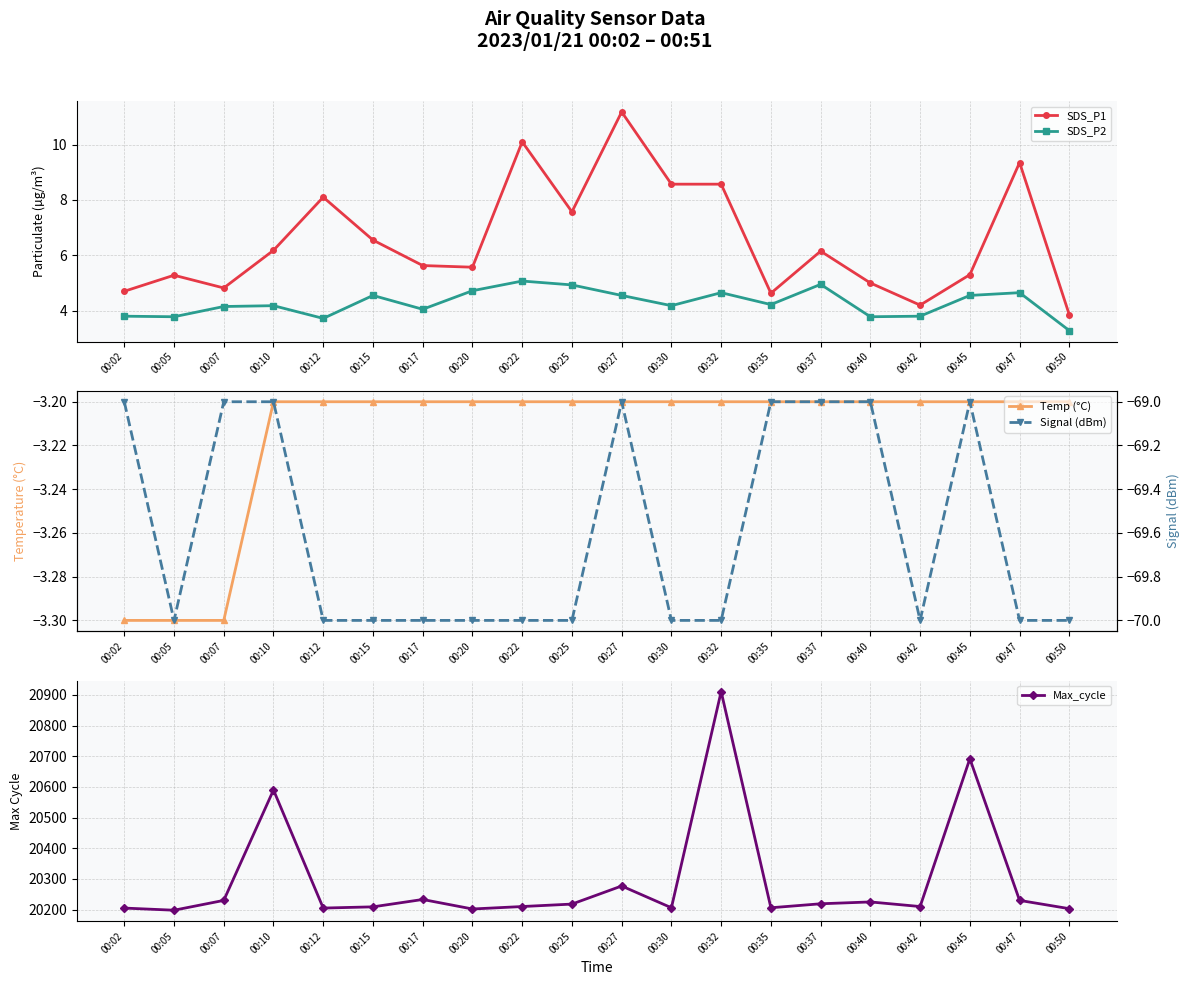

True or false: SDS_P2 and Signal (dBm) intersect in this chart.

False